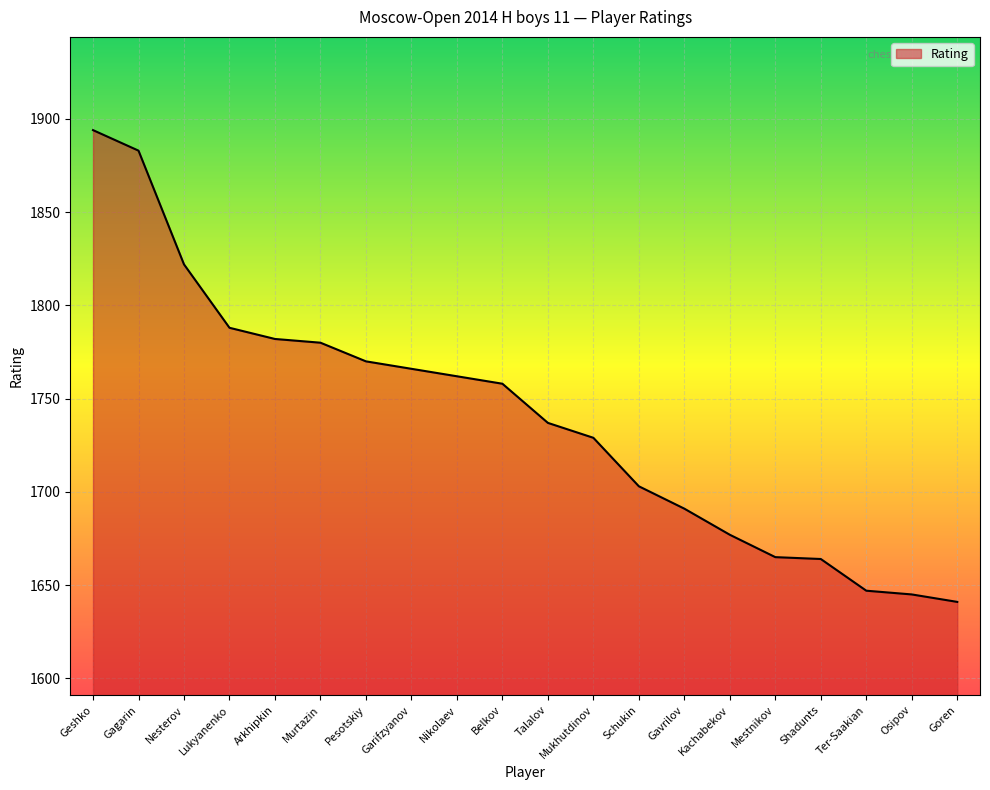

At which category does the chart reach its peak across all series?

Geshko